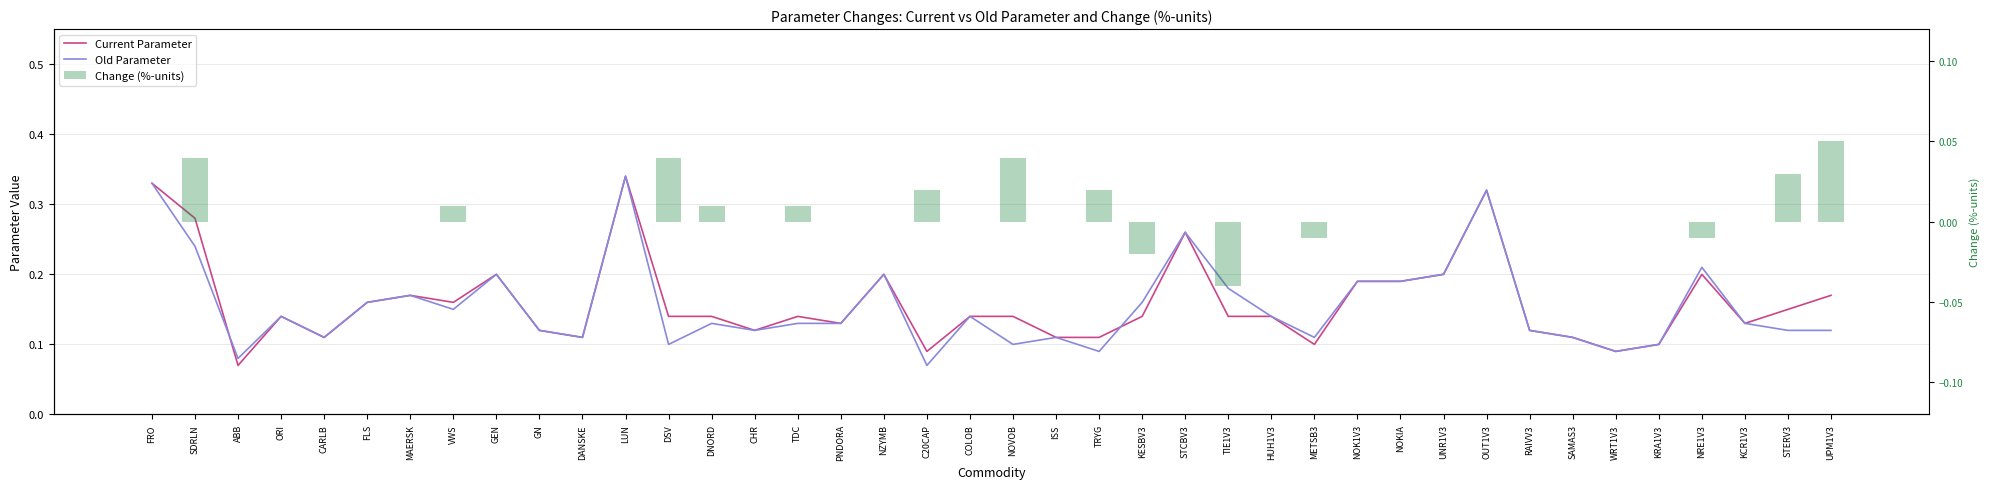

What is the total value across all series at KCR1V3?

0.3